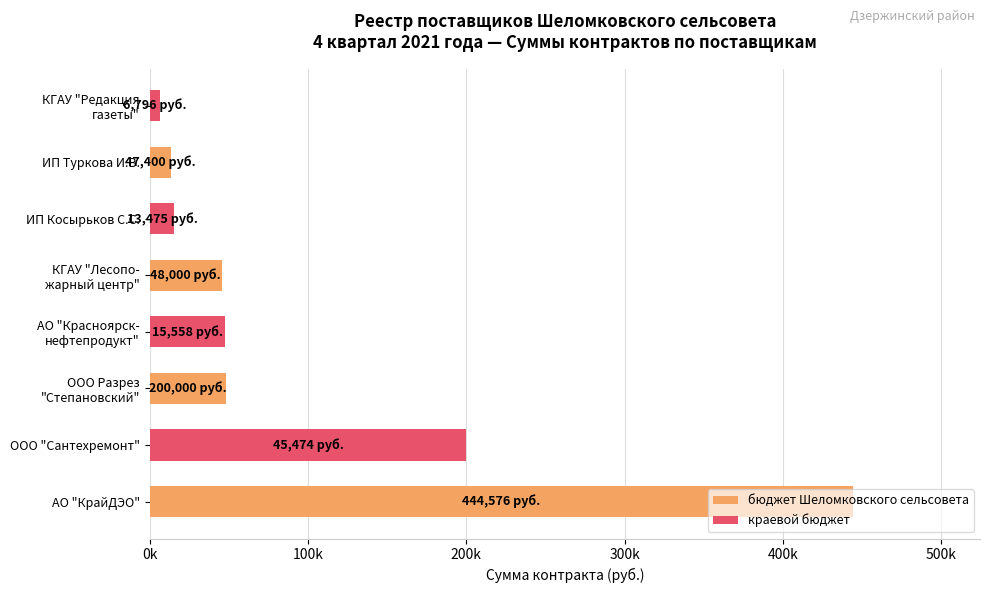

What is the difference between the maximum and minimum values in the бюджет Шеломковского сельсовета series?

431100.8